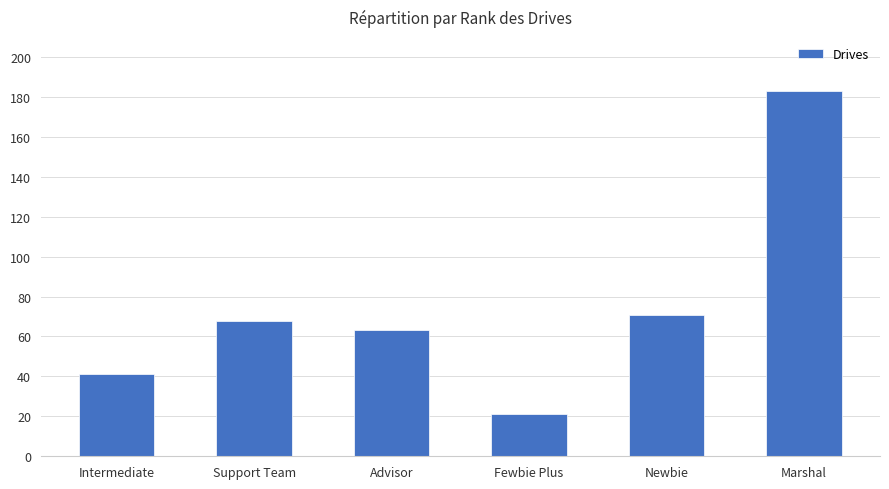

What is the value of the 3rd bar from the left?

63